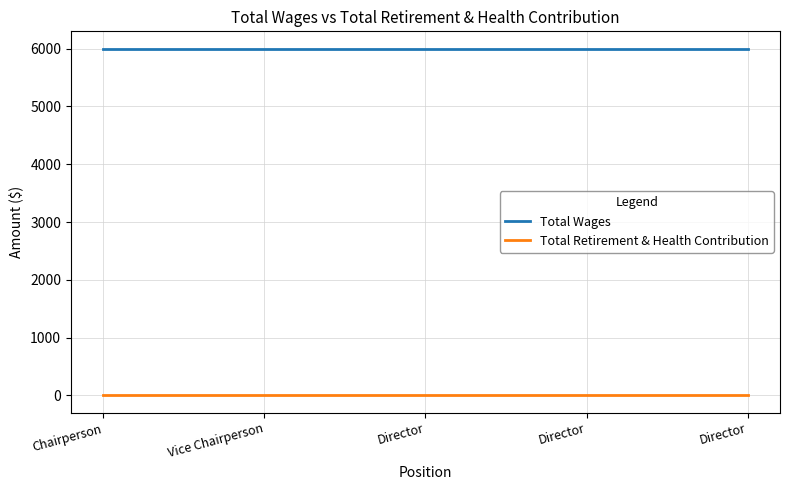

Does the chart display data point markers on the line(s)?

No